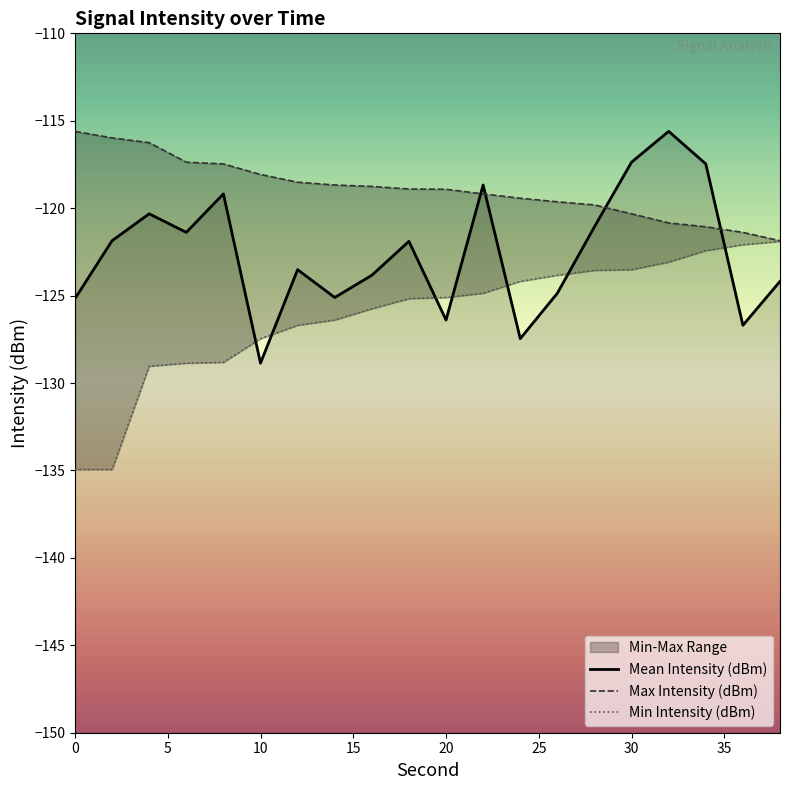

What is the value of the Mean Intensity (dBm) point at the 14th from the left?

-124.9